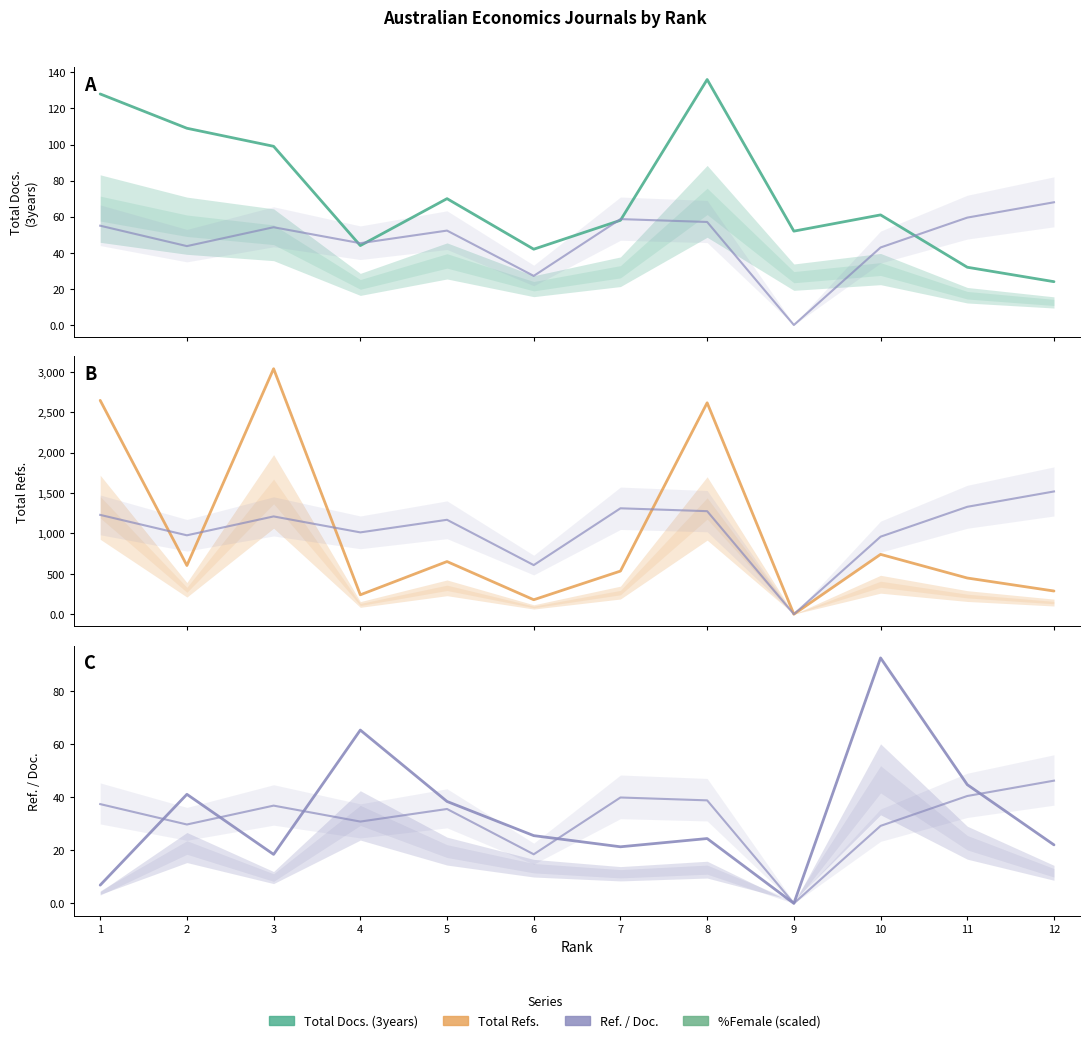

At which label does Total Refs. first exceed 603?

1